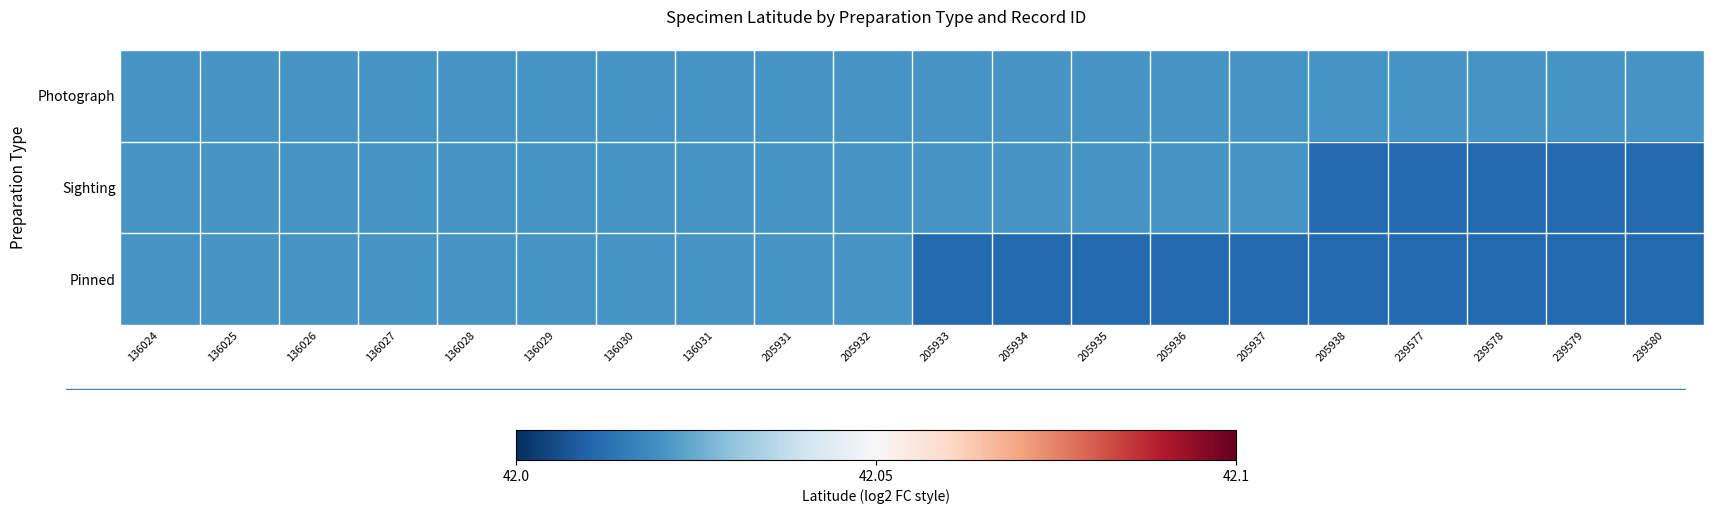

At which category does the chart reach its peak across all series?

136024